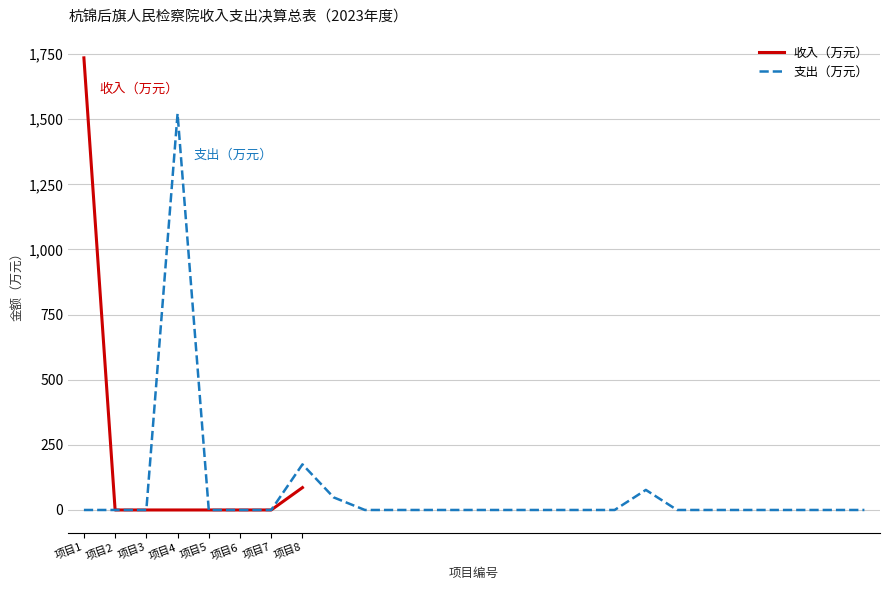

Where is the data nearest to the value 867?

项目8